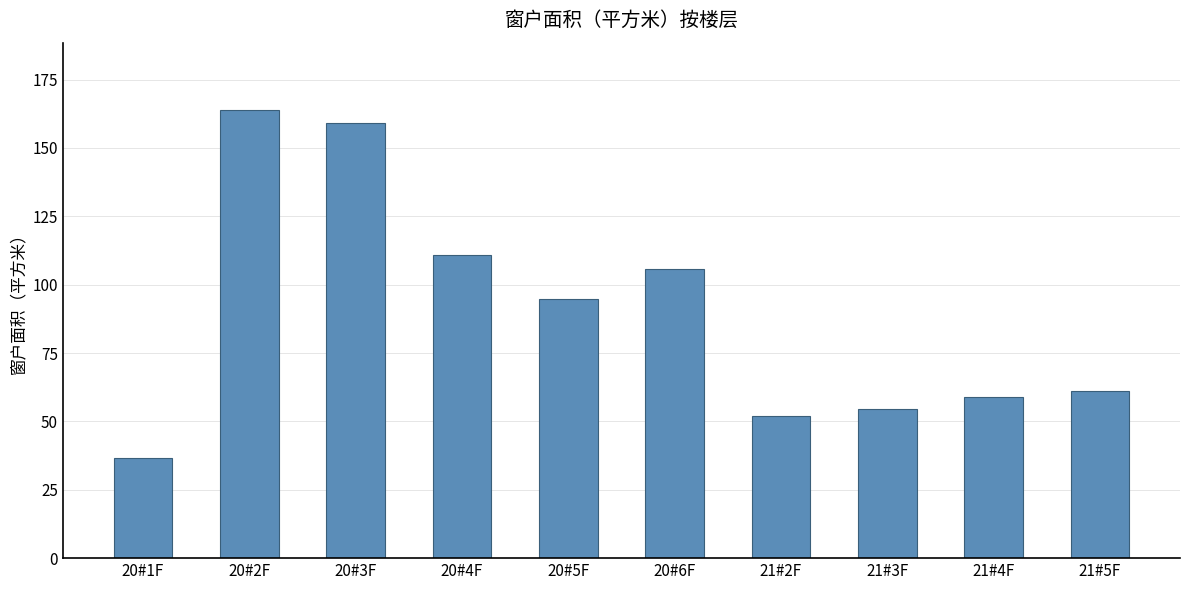

What position from the right is 20#5F?

6